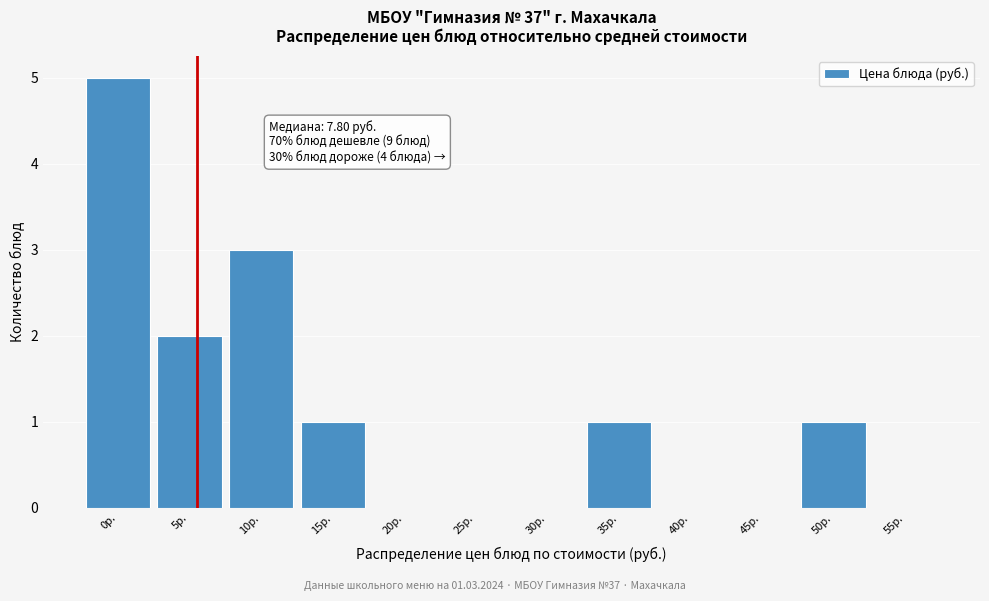

Reading right to left, list all the values displayed in this chart.

55р.=0	50р.=1	45р.=0	40р.=0	35р.=1	30р.=0	25р.=0	20р.=0	15р.=1	10р.=3	5р.=2	0р.=5